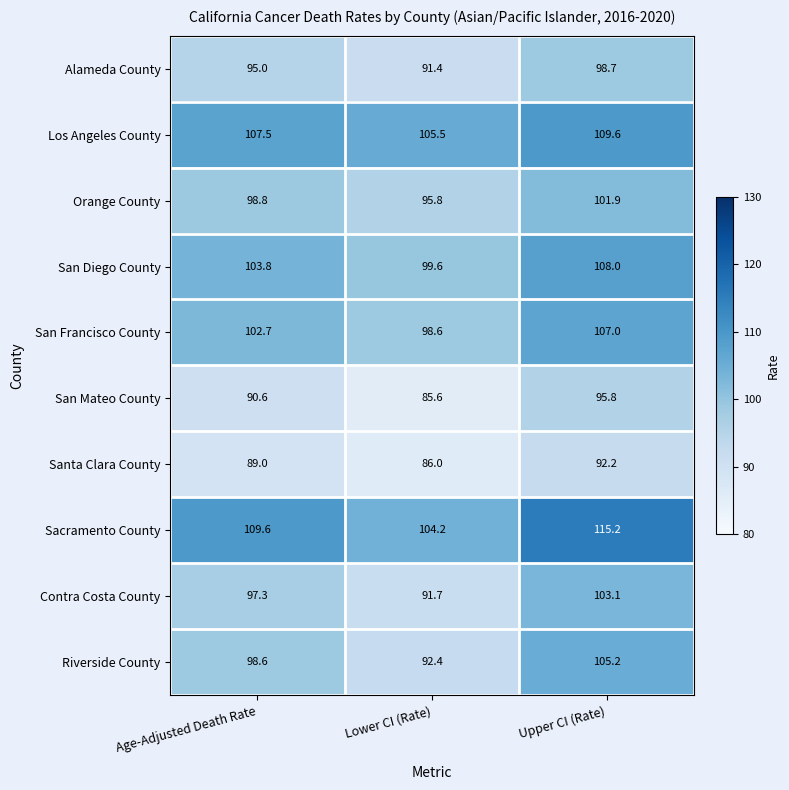

The Santa Clara County series shows 86.0 at Lower CI (Rate). True or false?

True